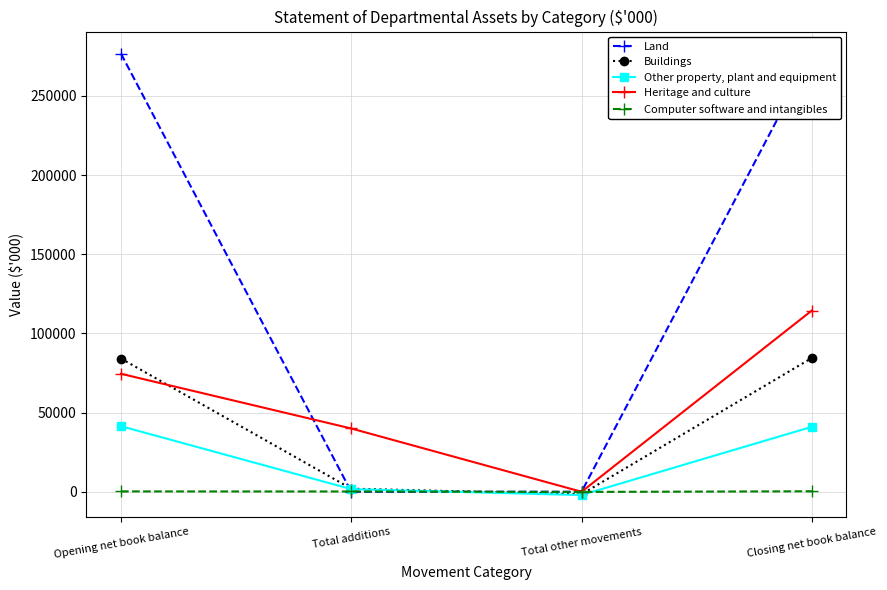

At which label is Other property, plant and equipment closest to 19676?

Total additions